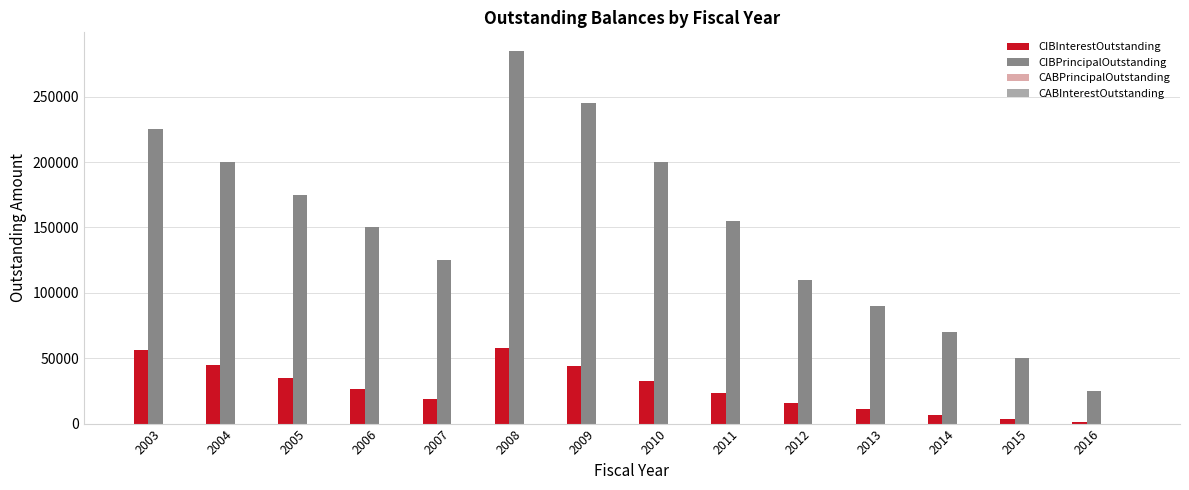

How many groups of bars are there?

14